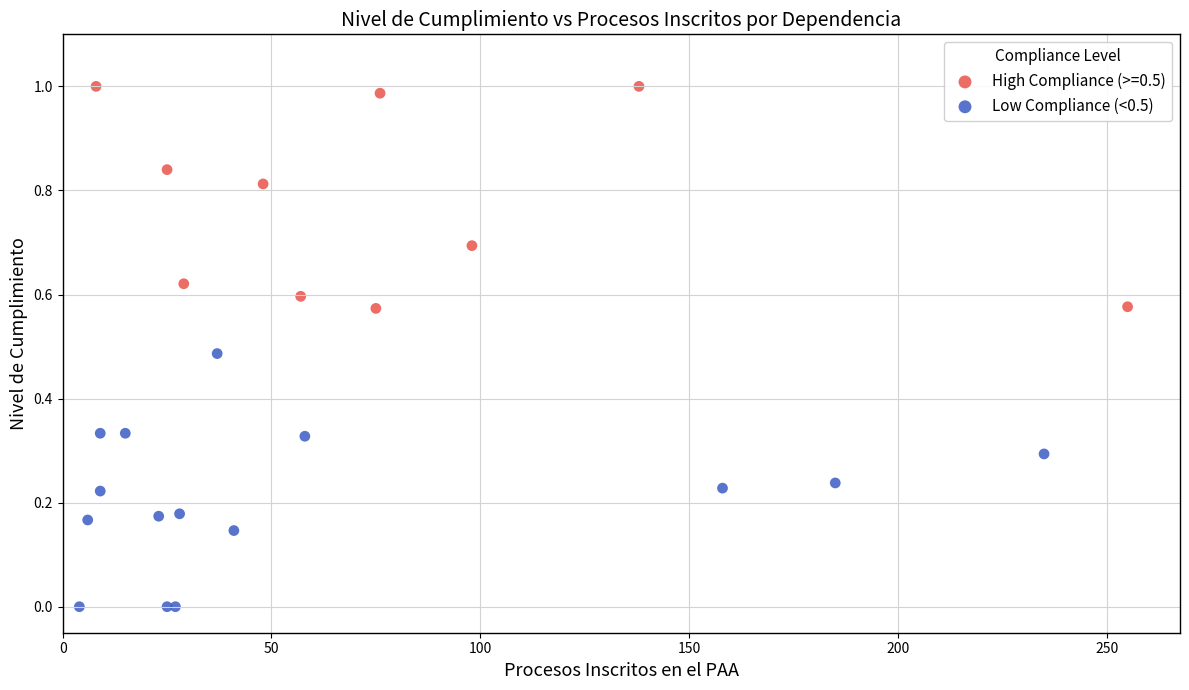

Which series reaches the maximum Y coordinate?

High Compliance (>=0.5)